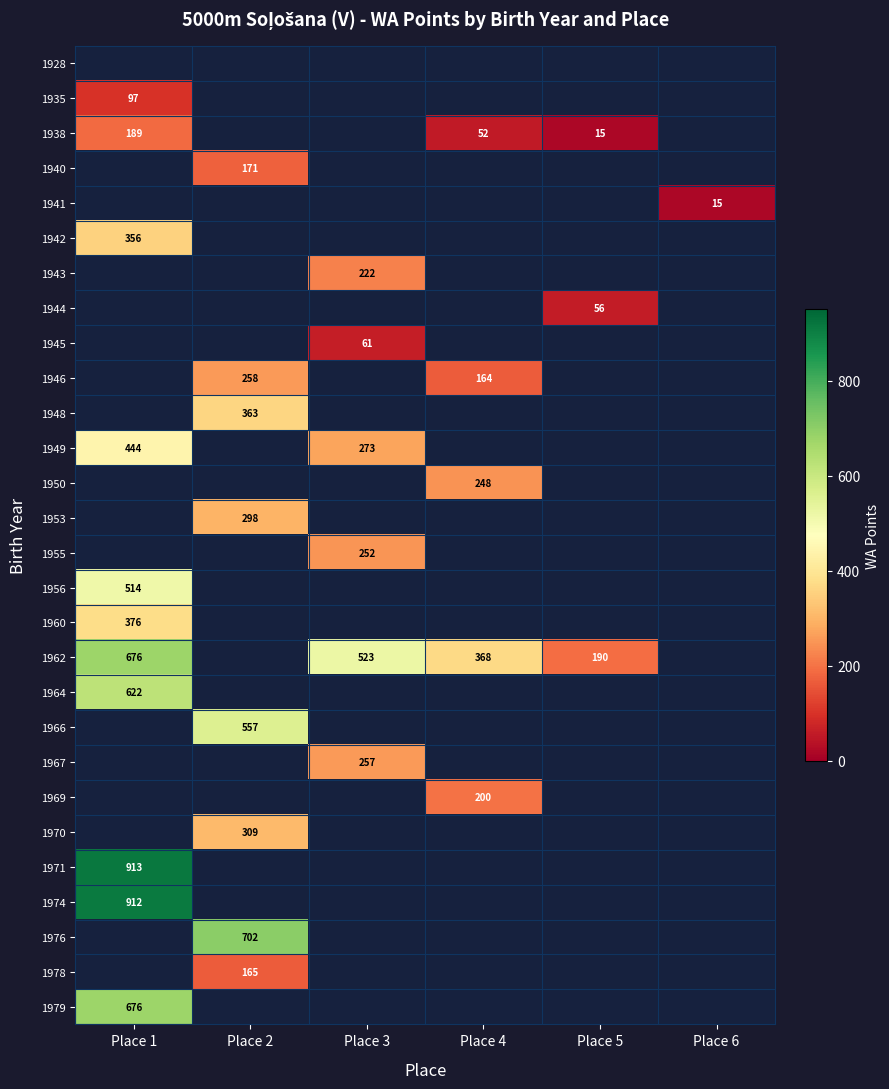

True or false: 1962 has a value of 497 at Place 4.

False